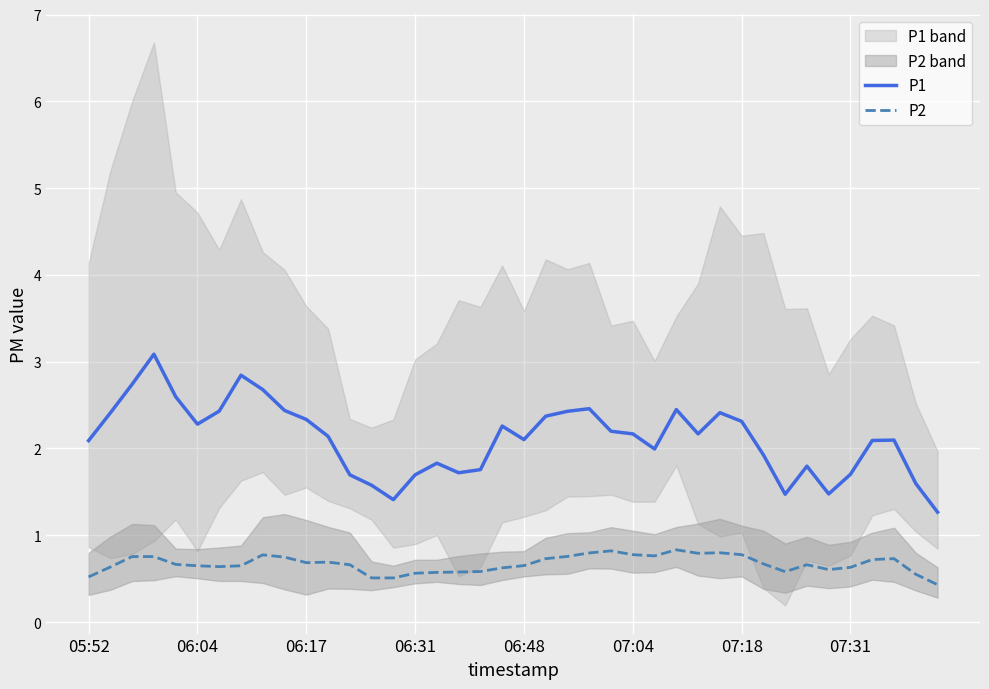

How many P2 values are between 0 and 1?

40